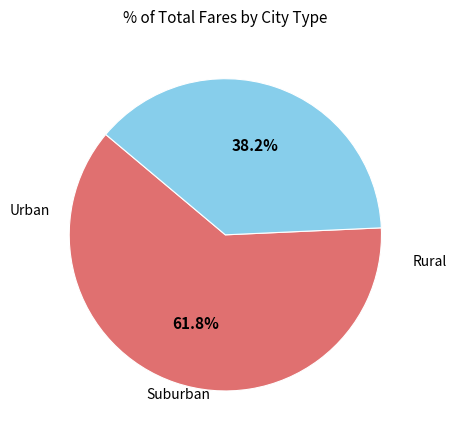

How many slices are in this pie chart?

2